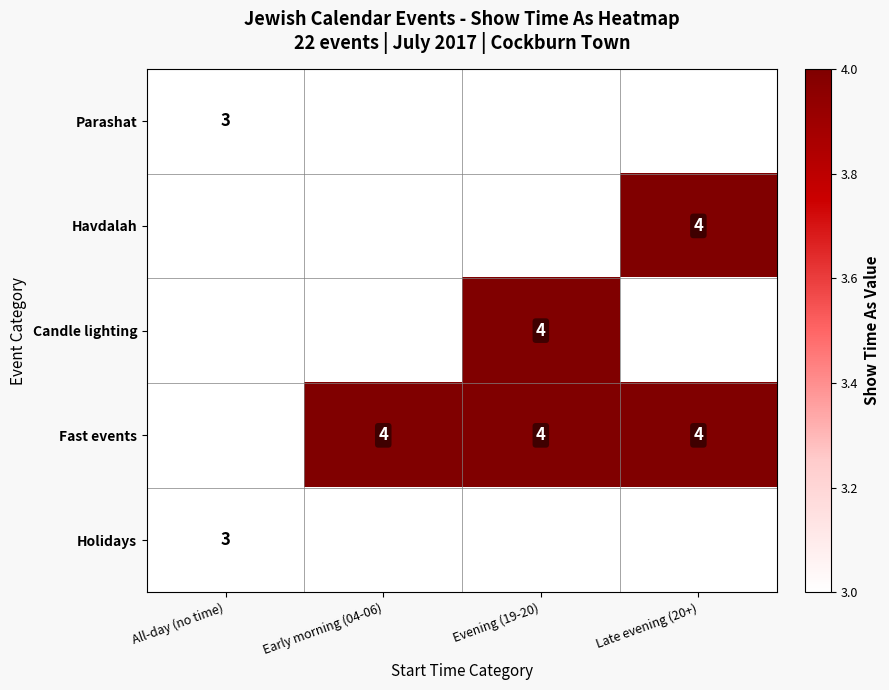

The value of Holidays at All-day (no time) is 5. True or false?

False